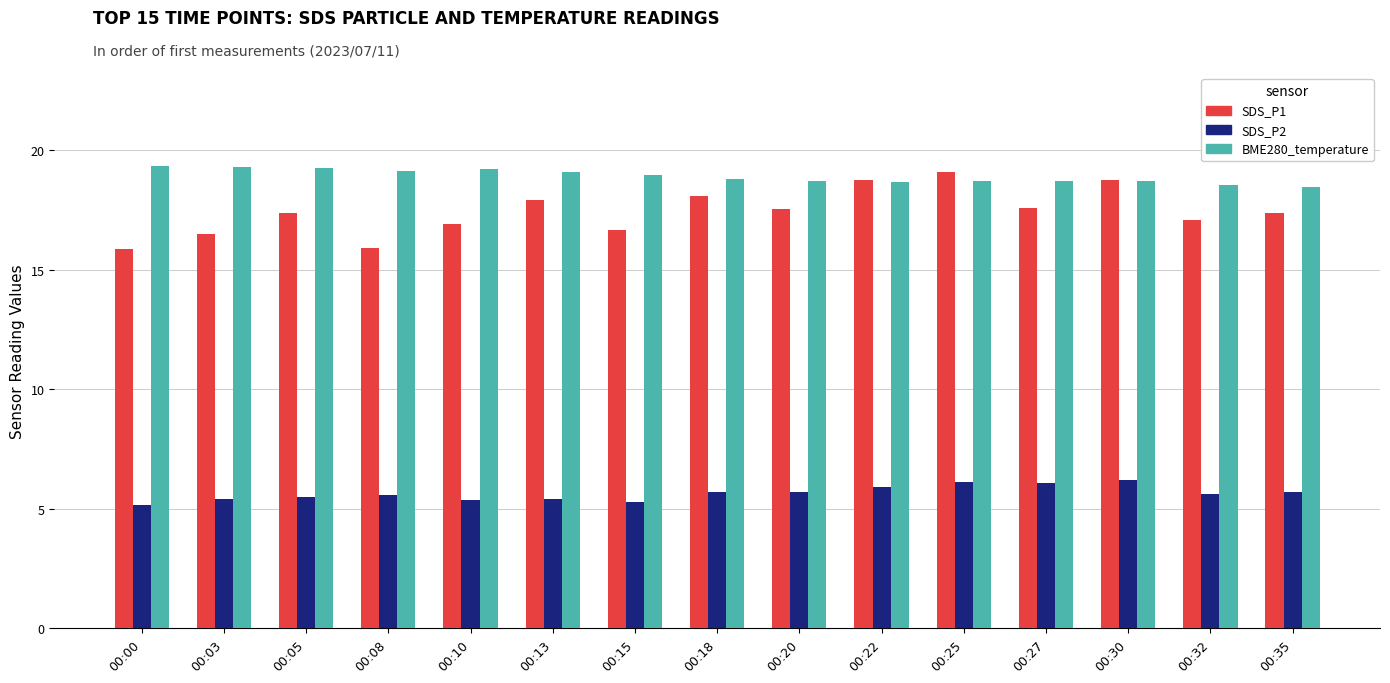

Is it true that SDS_P1 equals 27.7 at 00:32?

False